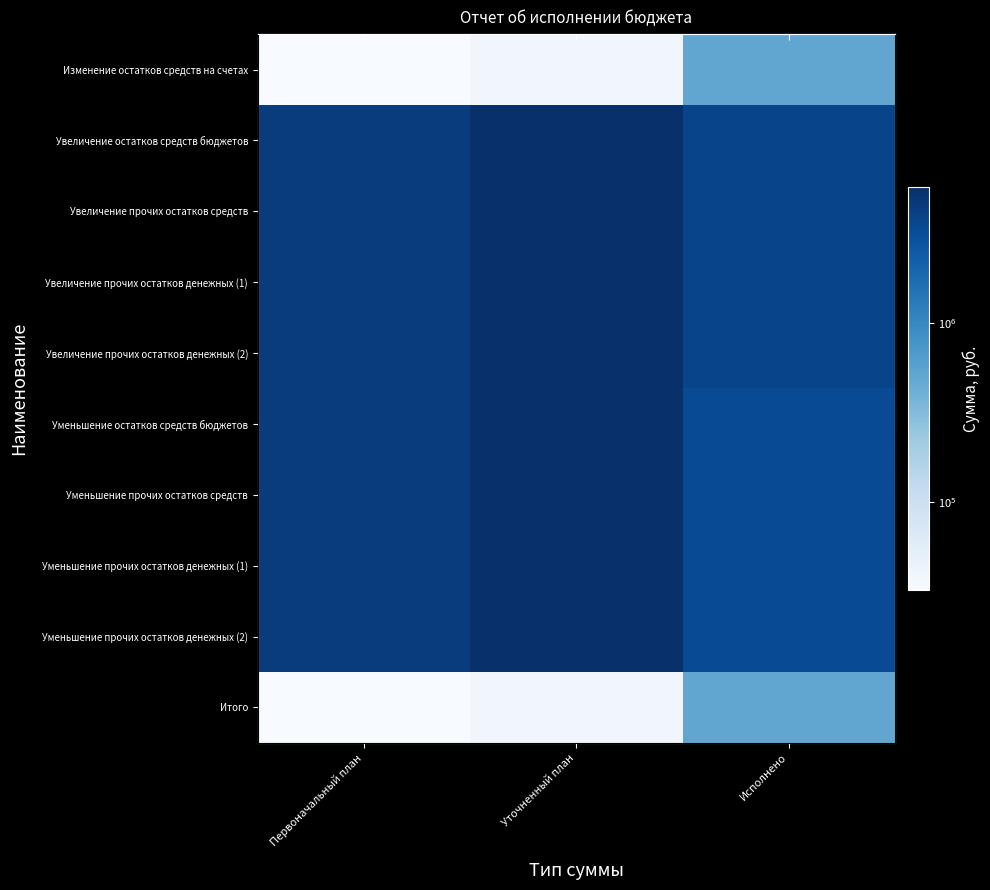

Is the value of Увеличение прочих остатков денежных (1) at Уточненный план greater than the value of Увеличение остатков средств бюджетов at Исполнено?

Yes